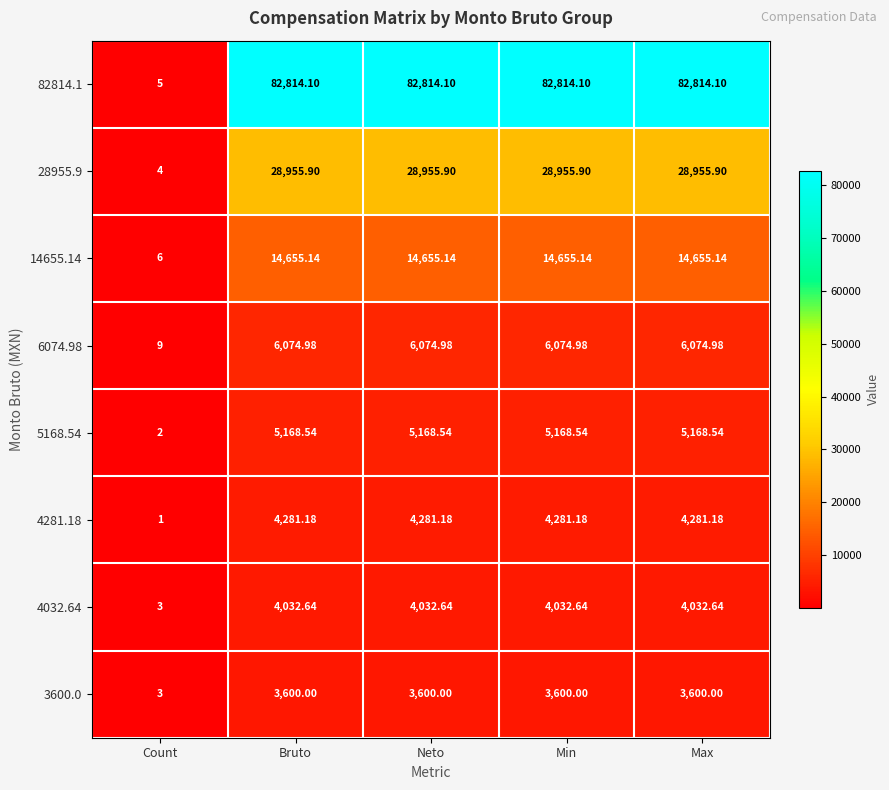

Which category has the lowest value in the 3600.0 series?

Count